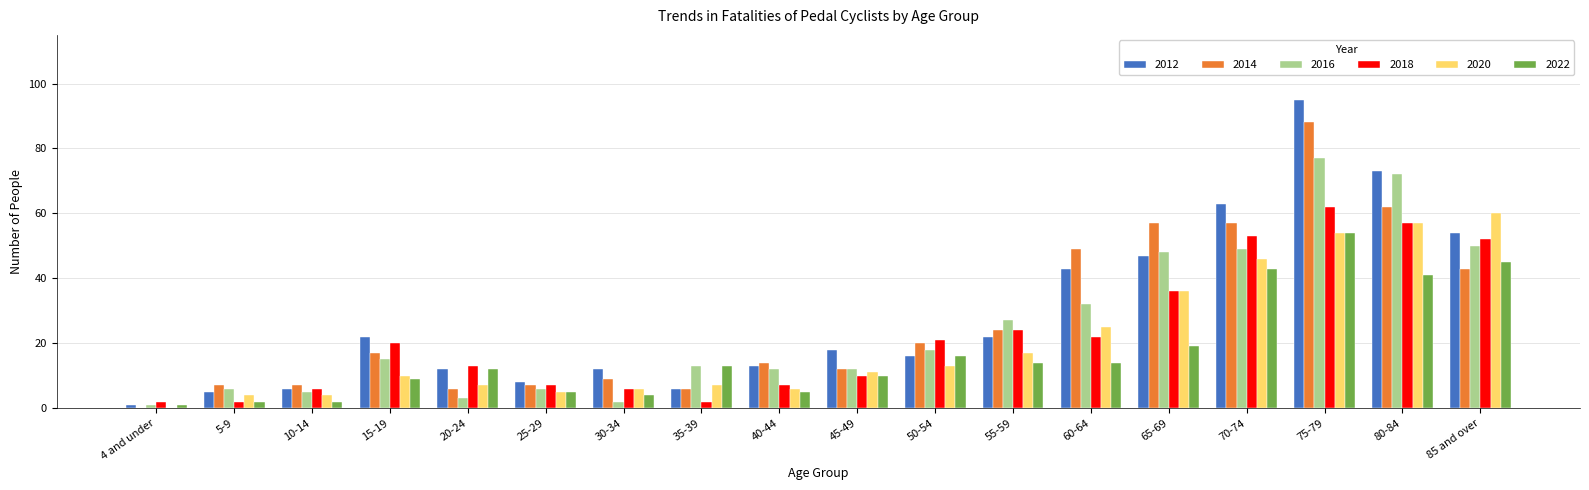

What is the sum of all 2016 values?

448